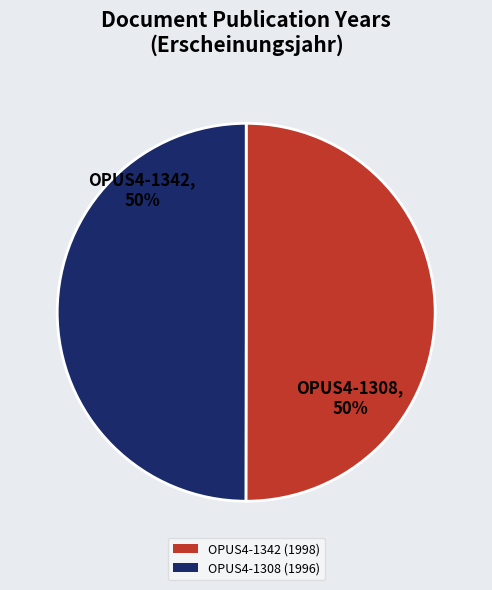

The OPUS4-1342 (1998) slice represents 38% of the pie. True or false?

False